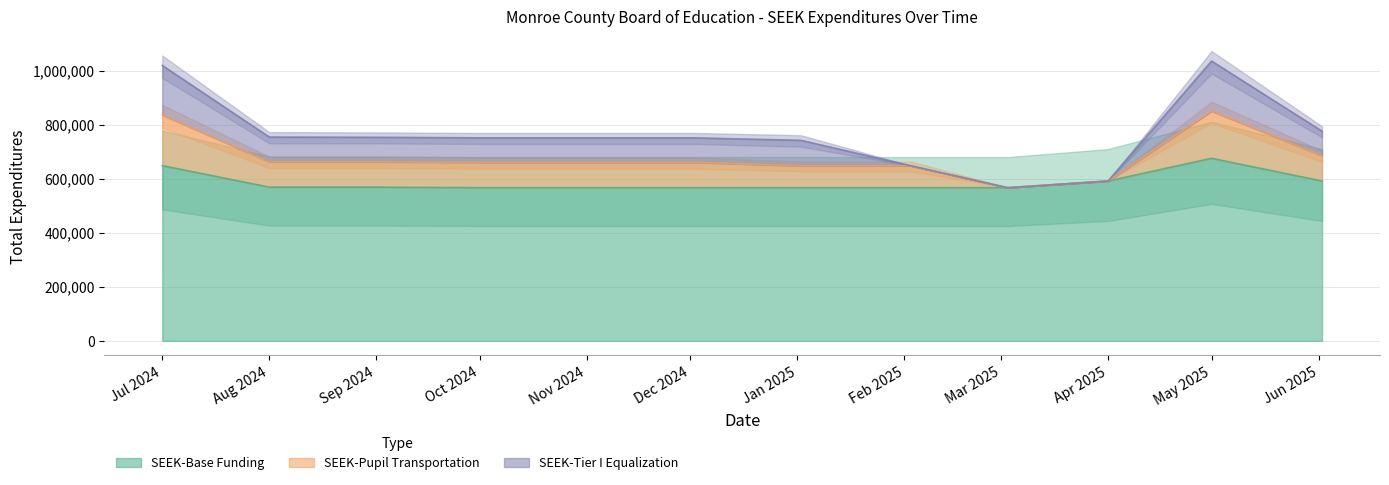

The value of SEEK-Base Funding at 2025-04-01 is 280534. True or false?

False